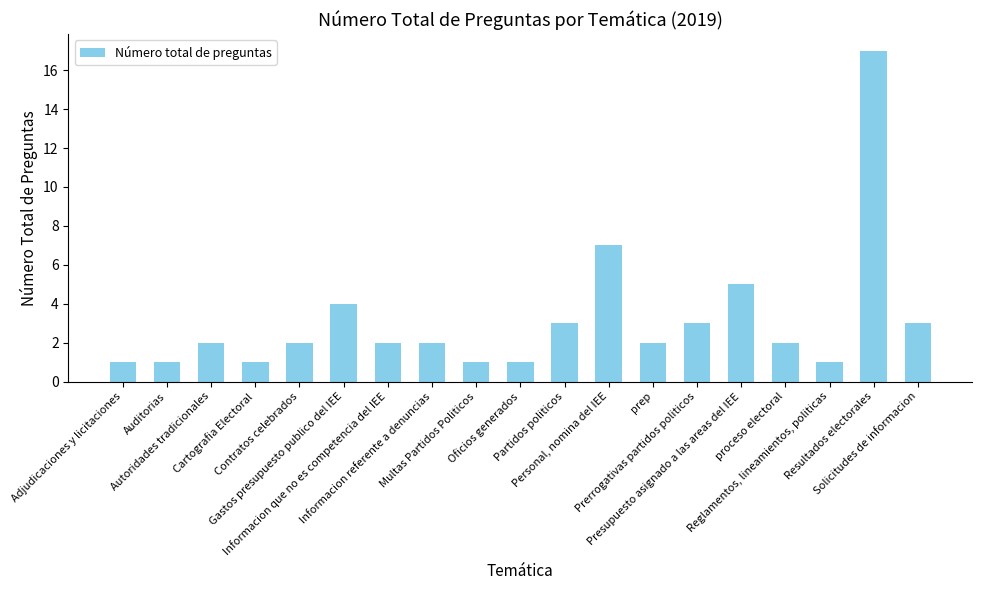

How many data points does each series have?

19